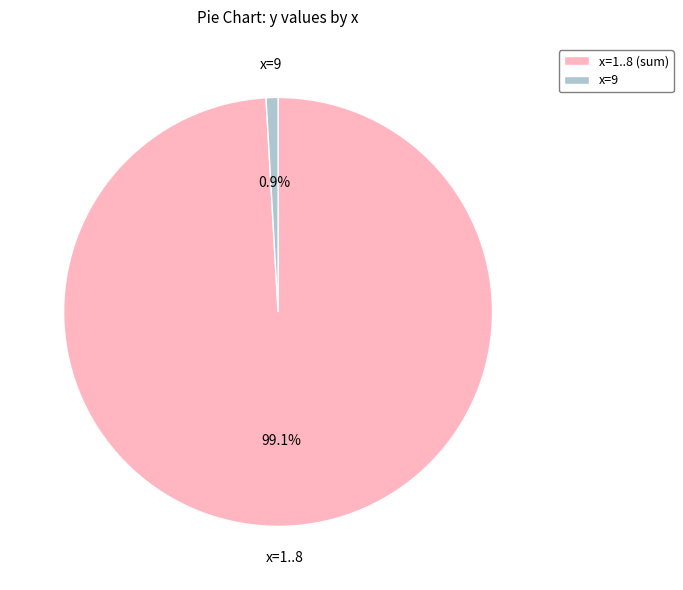

What is the total percentage of x=9 and x=1..8 (sum)?

100.0%